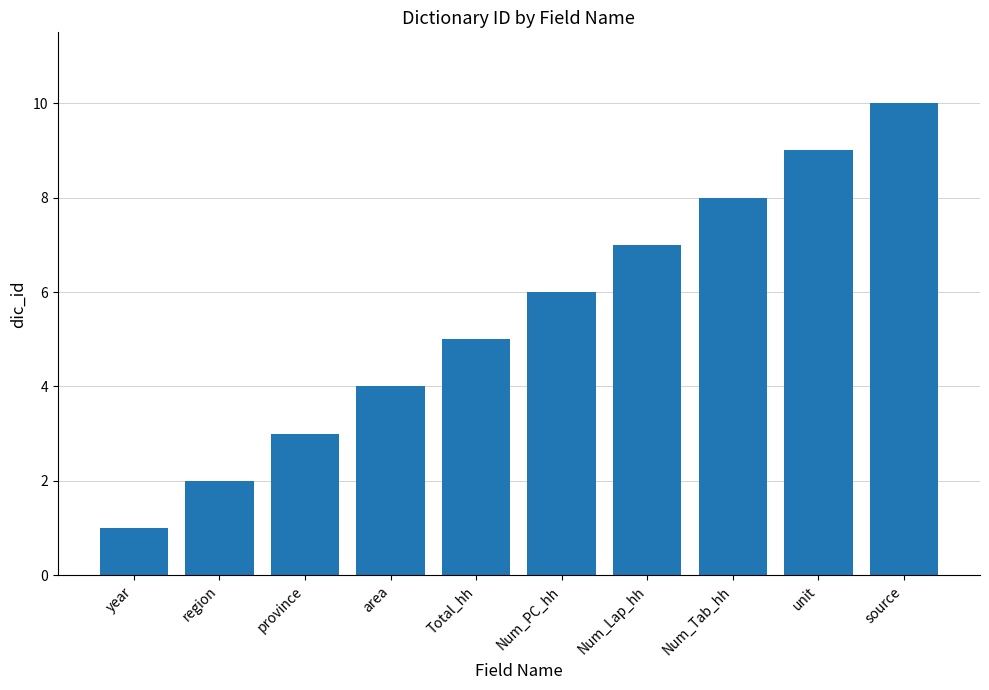

True or false: the data shows 6 at unit.

False